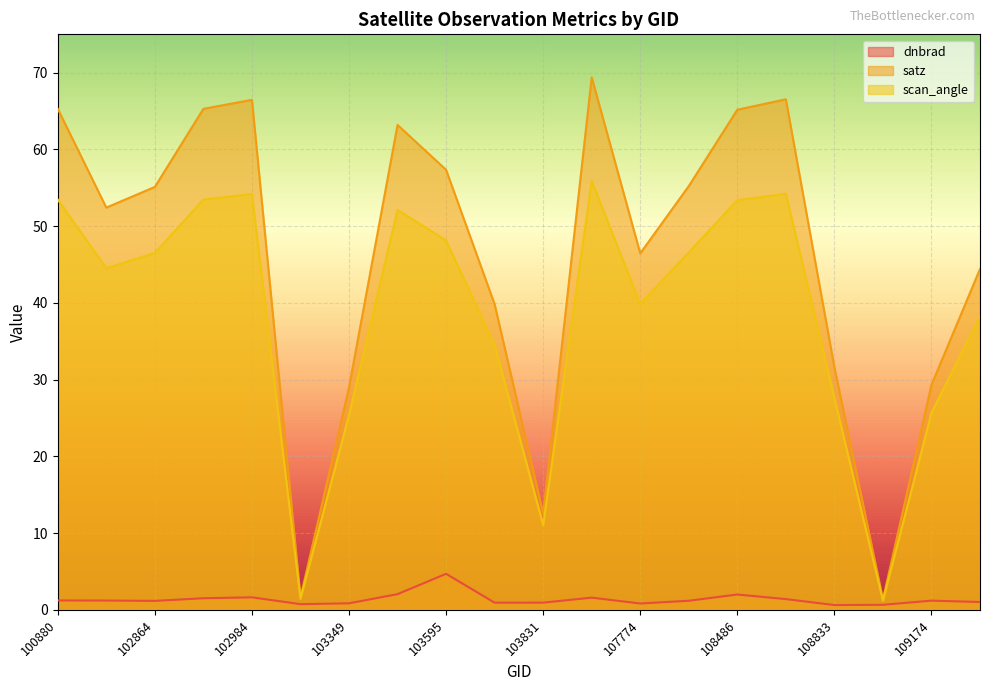

Does the chart display data point markers on the line(s)?

No